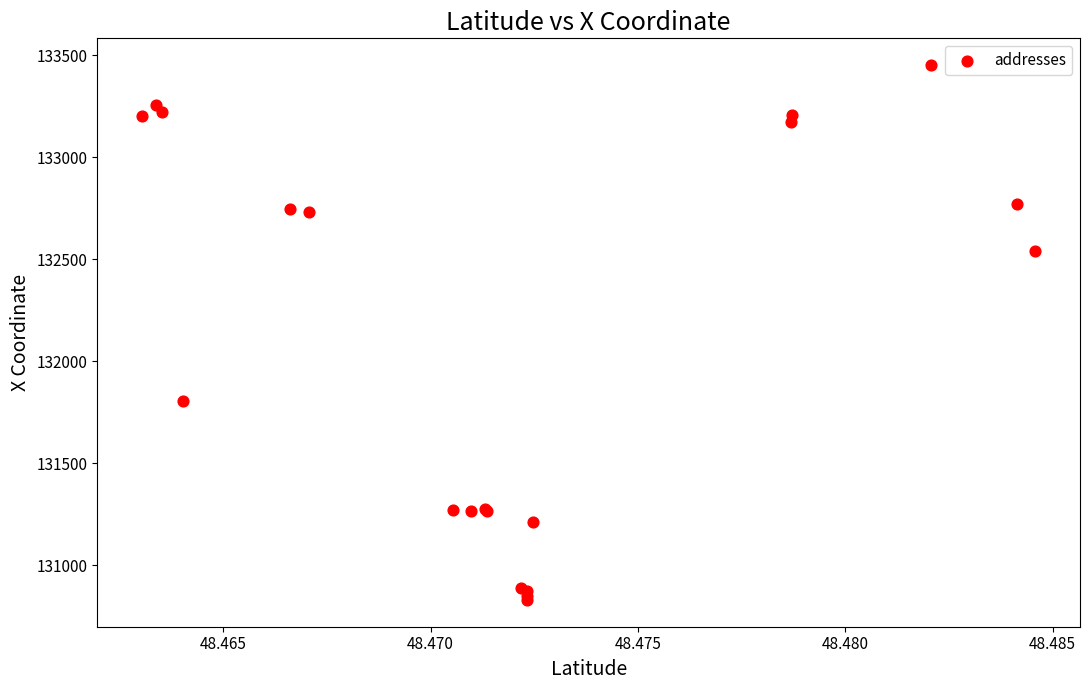

What Y value in the scatter plot is closest to 132140?

131804.5